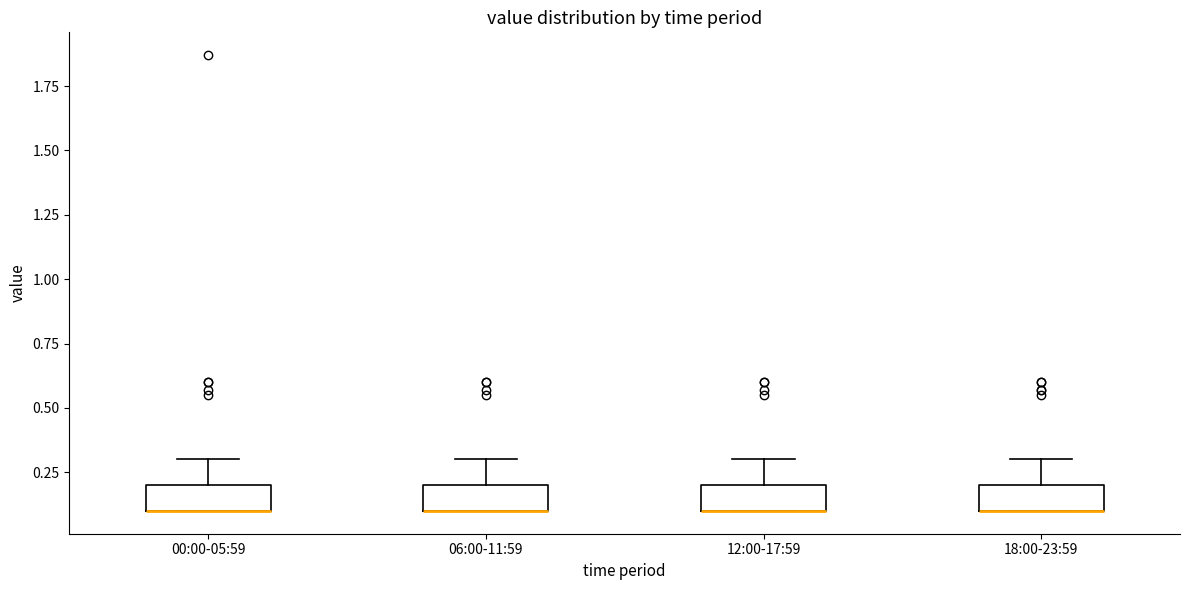

Reading left to right, read every box against the y-axis: the position of its median line, the range the box covers, and the ends of its whiskers. The values are not printed on the chart, so give them approximately, as read against the axis.

00:00-05:59: median 0.1 (drawn on the box's lower edge), box 0.1 to 0.2, whiskers 0.1 to 0.3
06:00-11:59: median 0.1 (drawn on the box's lower edge), box 0.1 to 0.2, whiskers 0.1 to 0.3
12:00-17:59: median 0.1 (drawn on the box's lower edge), box 0.1 to 0.2, whiskers 0.1 to 0.3
18:00-23:59: median 0.1 (drawn on the box's lower edge), box 0.1 to 0.2, whiskers 0.1 to 0.3